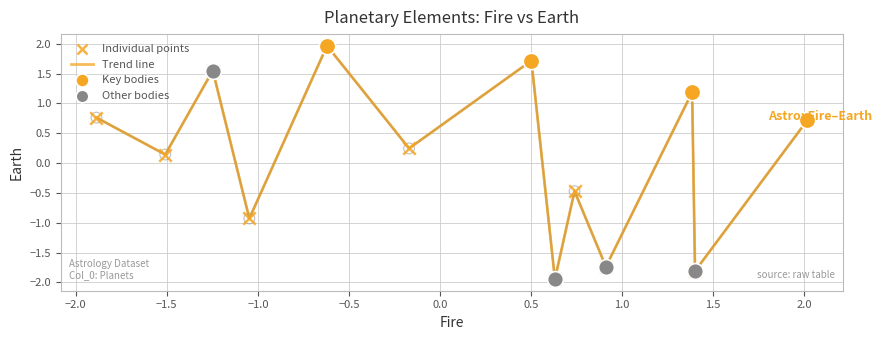

What is the greatest value displayed?

2.0